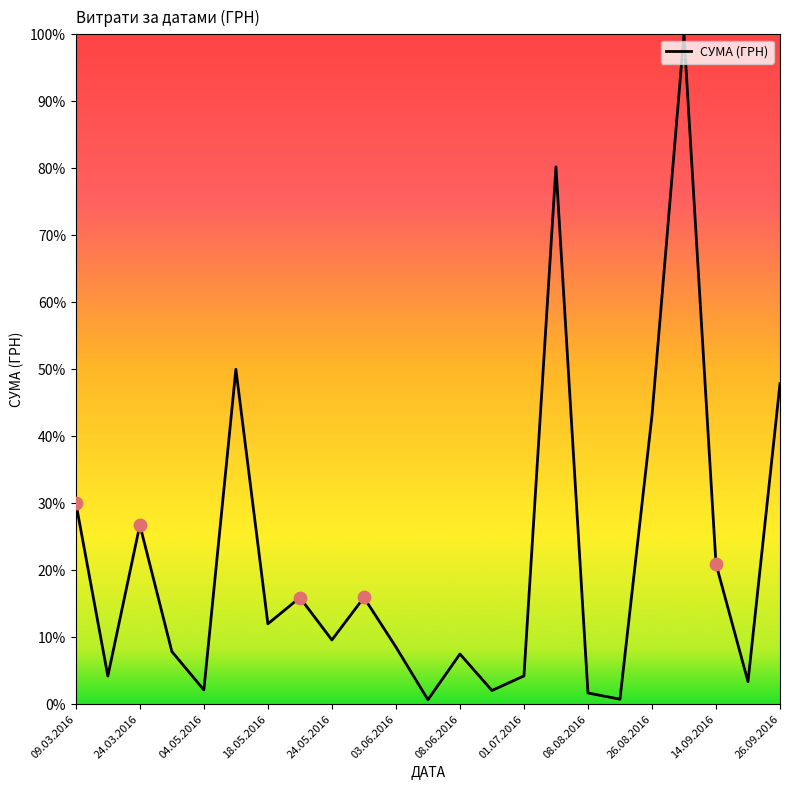

What is the difference between the maximum and minimum values?

99.3